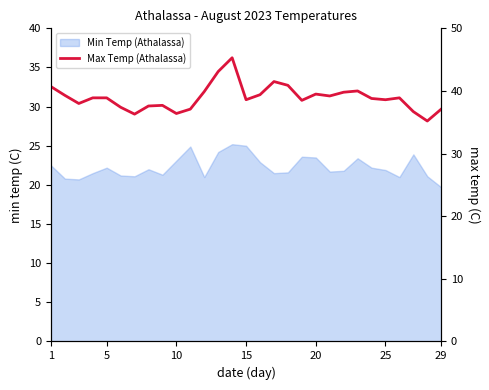

How many points are higher than both their immediate neighbors (excluding endpoints)?

6